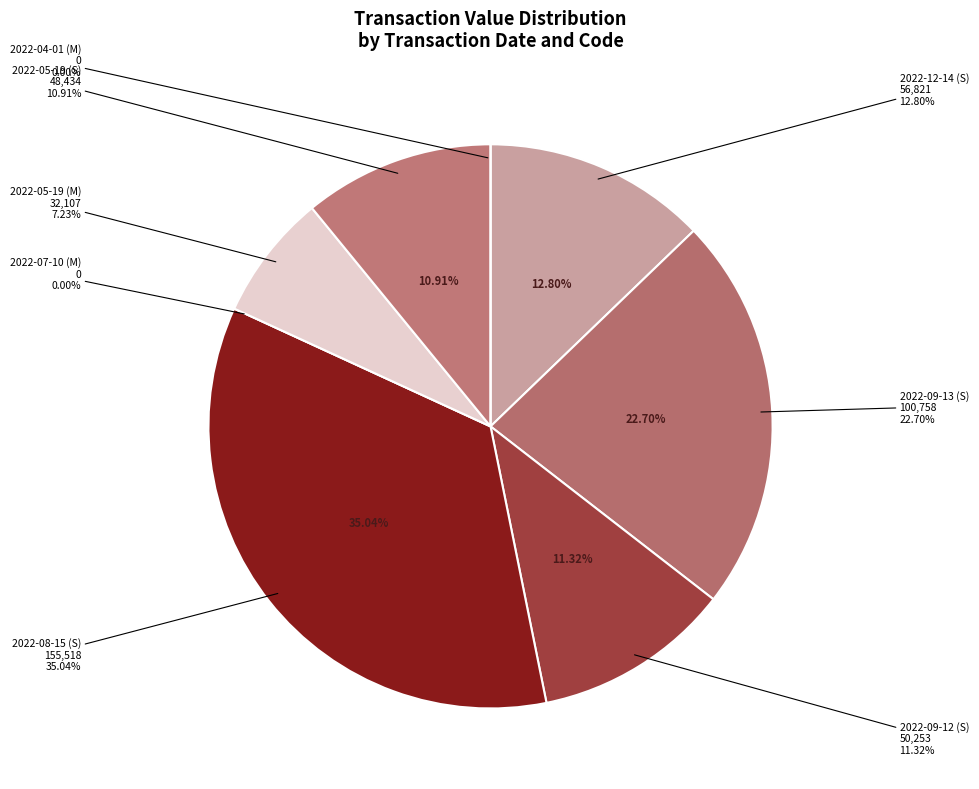

To the nearest percent, what is the average slice percentage?

12%